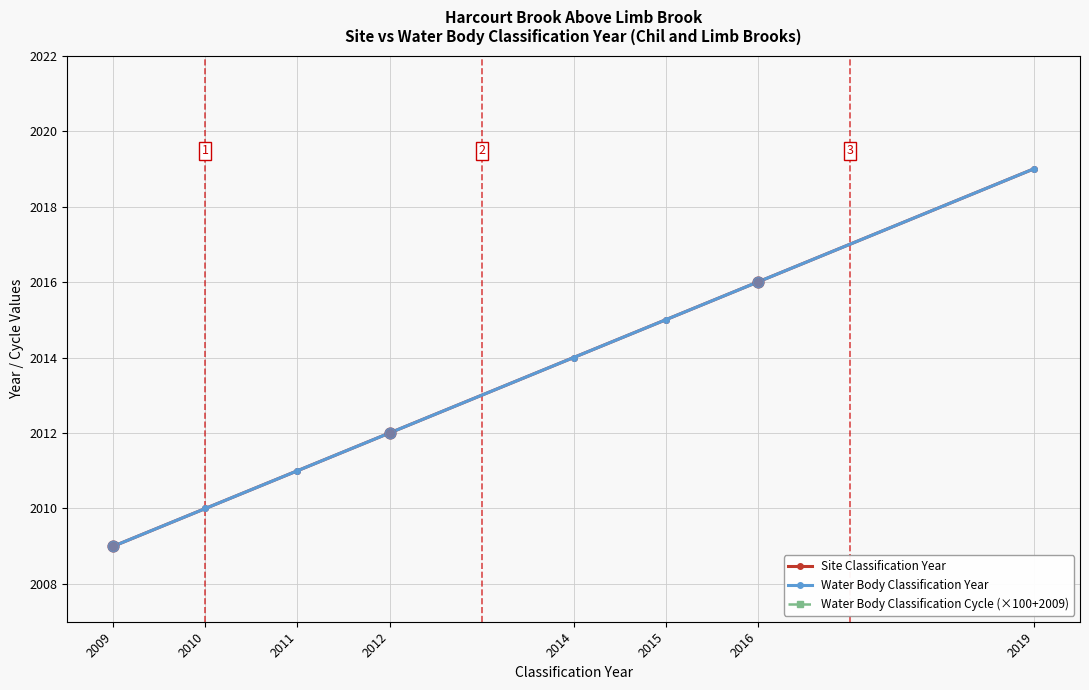

At which category is the sum across all series the highest?

2019